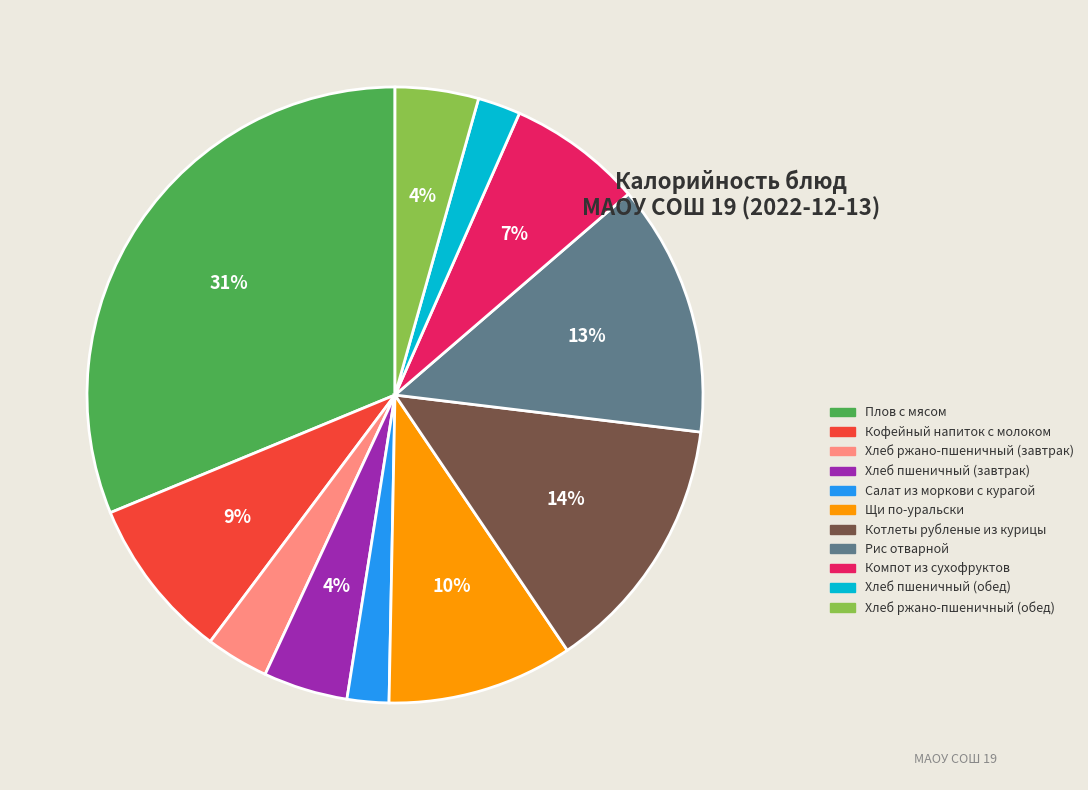

What is the ratio of the value at Плов с мясом to the value at Компот из сухофруктов?

4.4